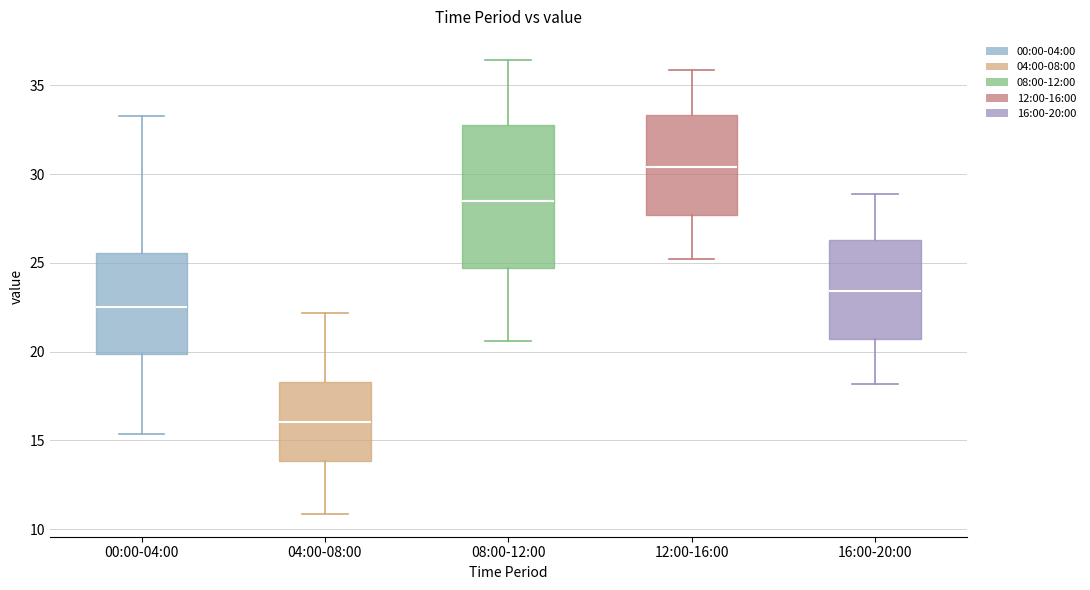

Reading left to right, read every box against the y-axis: the position of its median line, the range the box covers, and the ends of its whiskers. The values are not printed on the chart, so give them approximately, as read against the axis.

00:00-04:00: median 22.5, box 20.0 to 25.5, whiskers 15.5 to 33.5
04:00-08:00: median 16.0, box 14.0 to 18.5, whiskers 11.0 to 22.0
08:00-12:00: median 28.5, box 24.5 to 33.0, whiskers 20.5 to 36.5
12:00-16:00: median 30.5, box 27.5 to 33.5, whiskers 25.0 to 36.0
16:00-20:00: median 23.5, box 20.5 to 26.5, whiskers 18.0 to 29.0